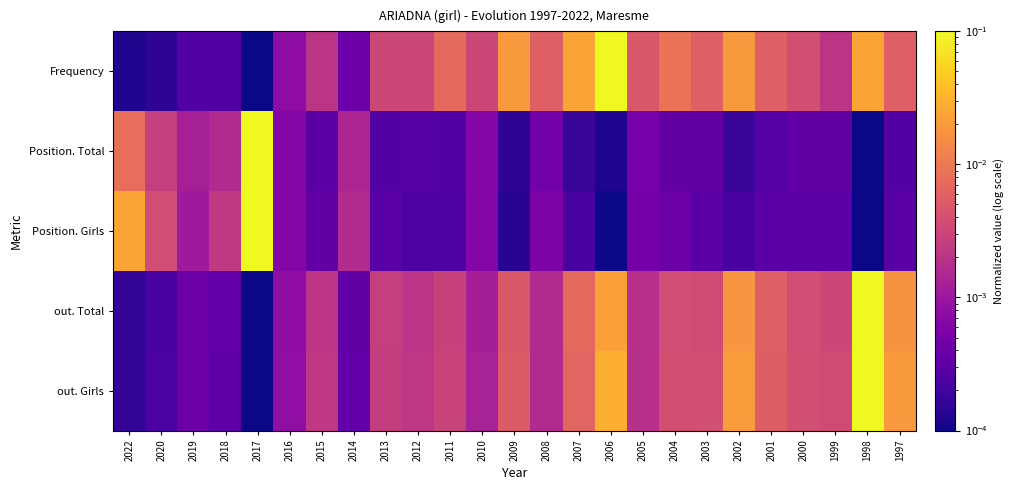

Reading right to left, extract all data points from this chart.

Frequency: 1997=0.0	1998=0.0	1999=0.0	2000=0.0	2001=0.0	2002=0.0	2003=0.0	2004=0.0	2005=0.0	2006=0.1	2007=0.0	2008=0.0	2009=0.0	2010=0.0	2011=0.0	2012=0.0	2013=0.0	2014=0.0	2015=0.0	2016=0.0	2017=0.0	2018=0.0	2019=0.0	2020=0.0	2022=0.0
Position. Total: 1997=0.0	1998=0.0	1999=0.0	2000=0.0	2001=0.0	2002=0.0	2003=0.0	2004=0.0	2005=0.0	2006=0.0	2007=0.0	2008=0.0	2009=0.0	2010=0.0	2011=0.0	2012=0.0	2013=0.0	2014=0.0	2015=0.0	2016=0.0	2017=0.1	2018=0.0	2019=0.0	2020=0.0	2022=0.0
Position. Girls: 1997=0.0	1998=0.0	1999=0.0	2000=0.0	2001=0.0	2002=0.0	2003=0.0	2004=0.0	2005=0.0	2006=0.0	2007=0.0	2008=0.0	2009=0.0	2010=0.0	2011=0.0	2012=0.0	2013=0.0	2014=0.0	2015=0.0	2016=0.0	2017=0.1	2018=0.0	2019=0.0	2020=0.0	2022=0.0
out. Total: 1997=0.0	1998=0.1	1999=0.0	2000=0.0	2001=0.0	2002=0.0	2003=0.0	2004=0.0	2005=0.0	2006=0.0	2007=0.0	2008=0.0	2009=0.0	2010=0.0	2011=0.0	2012=0.0	2013=0.0	2014=0.0	2015=0.0	2016=0.0	2017=0.0	2018=0.0	2019=0.0	2020=0.0	2022=0.0
out. Girls: 1997=0.0	1998=0.1	1999=0.0	2000=0.0	2001=0.0	2002=0.0	2003=0.0	2004=0.0	2005=0.0	2006=0.0	2007=0.0	2008=0.0	2009=0.0	2010=0.0	2011=0.0	2012=0.0	2013=0.0	2014=0.0	2015=0.0	2016=0.0	2017=0.0	2018=0.0	2019=0.0	2020=0.0	2022=0.0